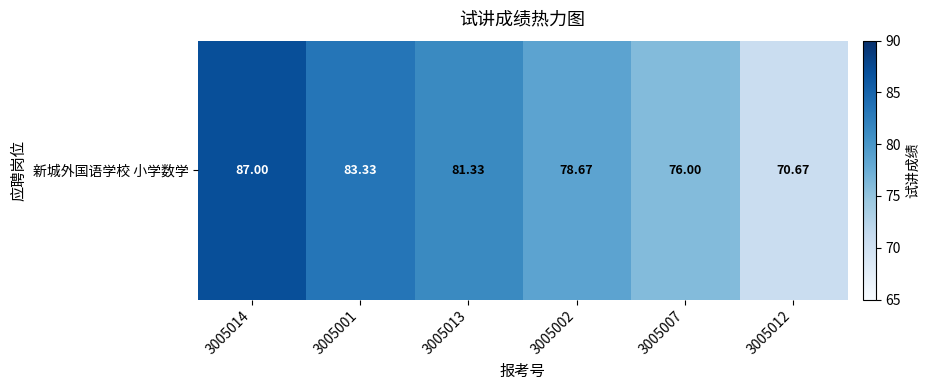

What is the average value?

79.5